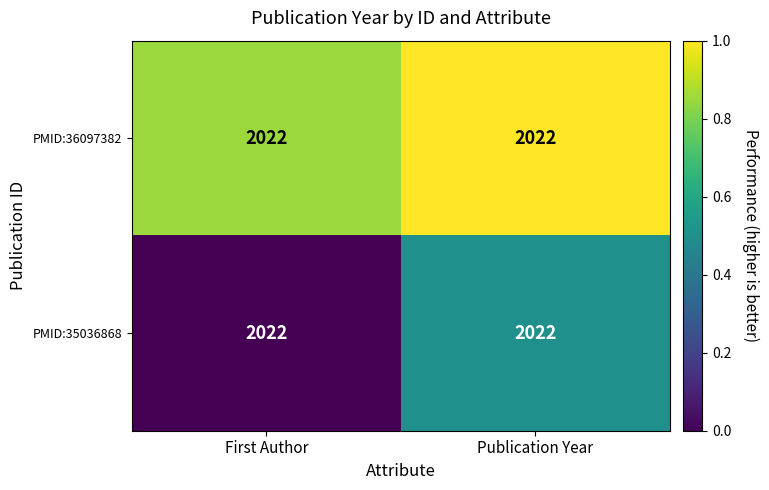

What is the spread (max minus min) of values at First Author?

0.8